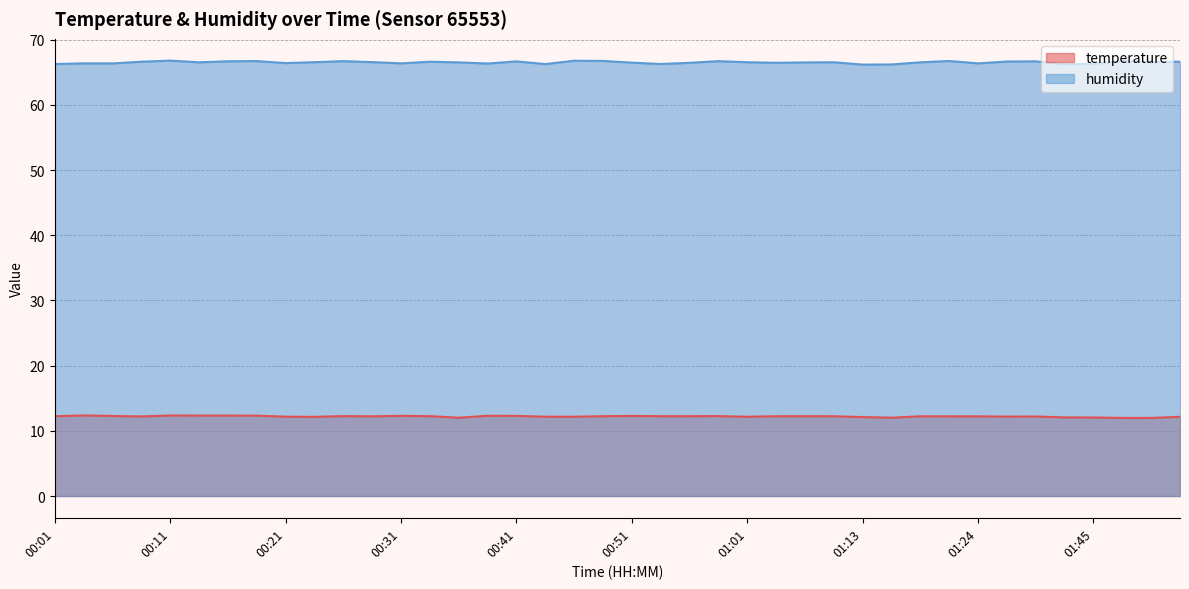

What is the sum of the humidity values at 00:01 and 00:16?

133.0